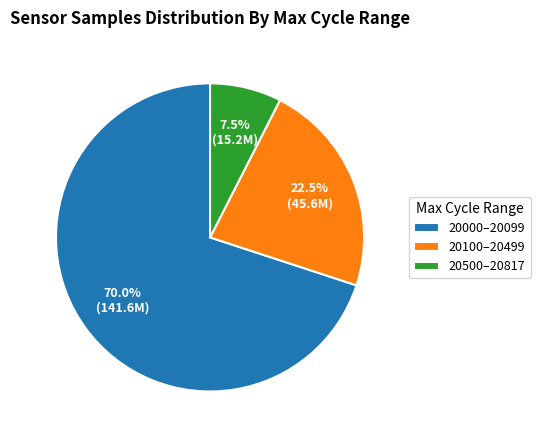

Count the number of slices in the pie.

3